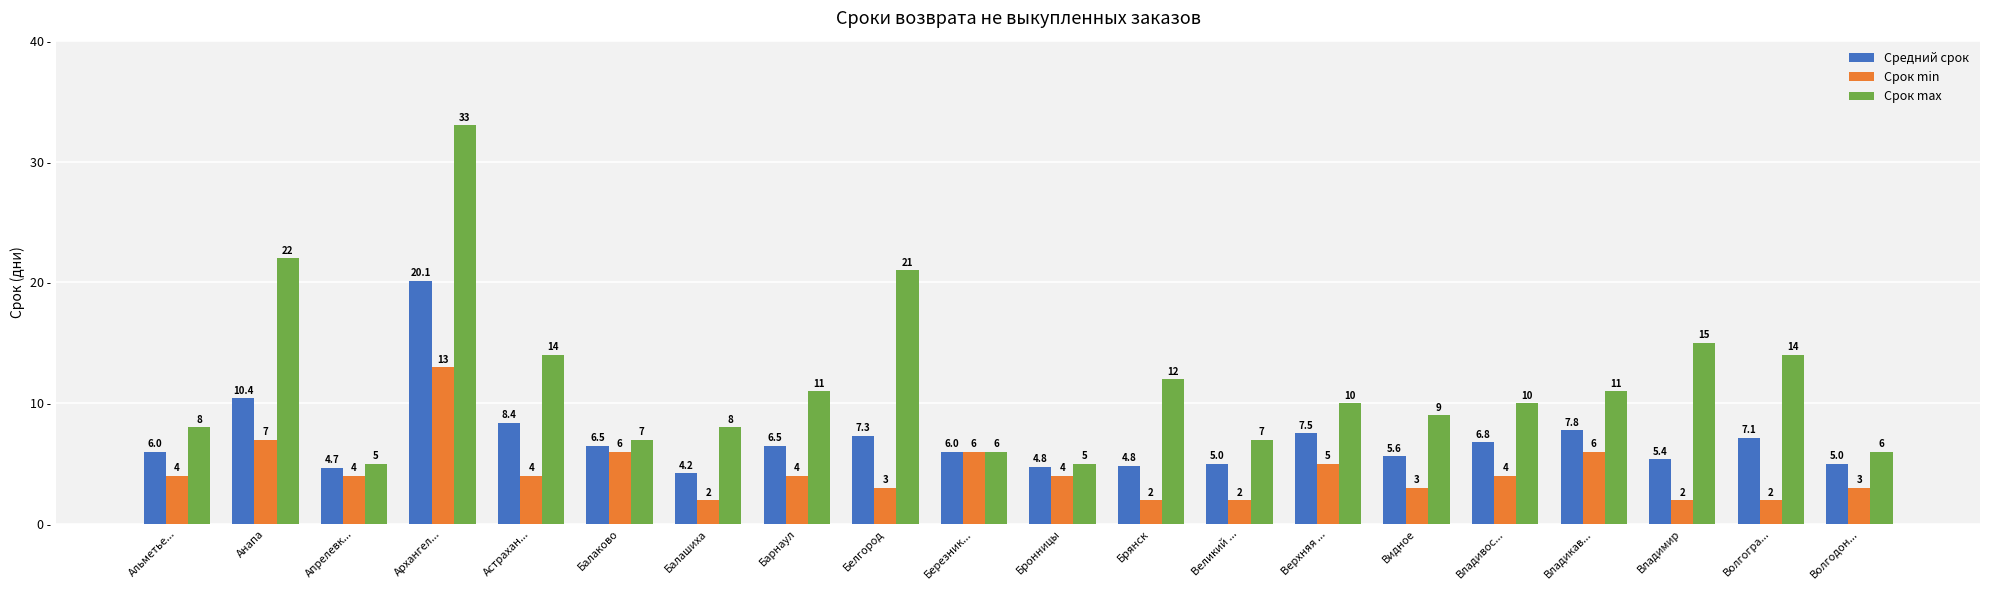

How many series are shown in this chart?

3